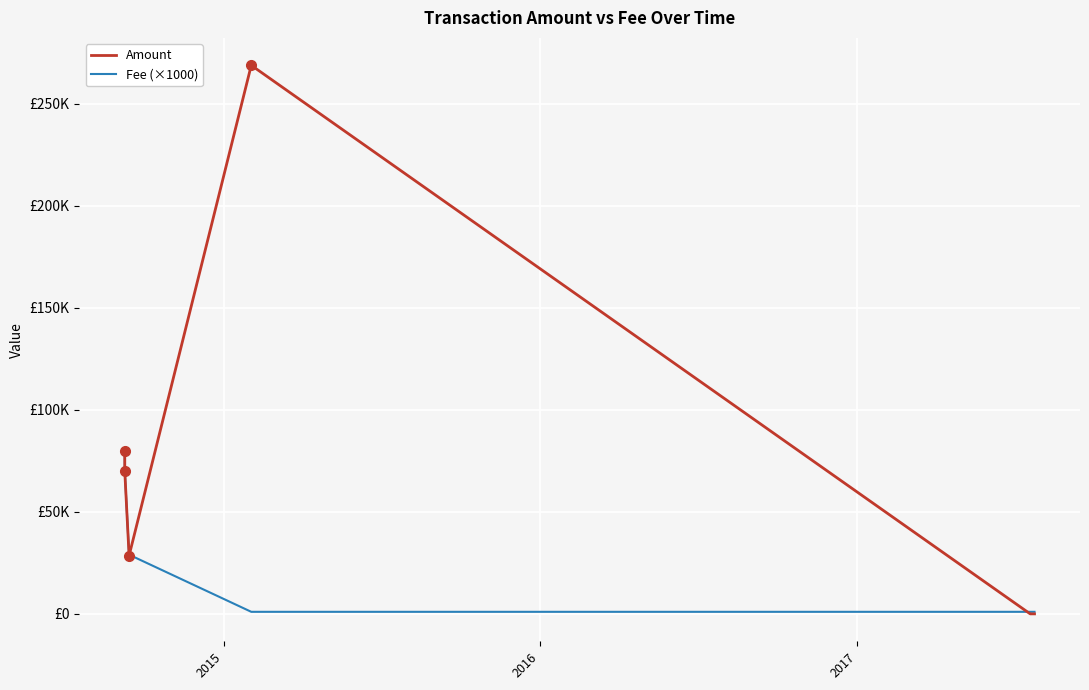

What are all the series names shown in the legend?

Amount, Fee (×1000)